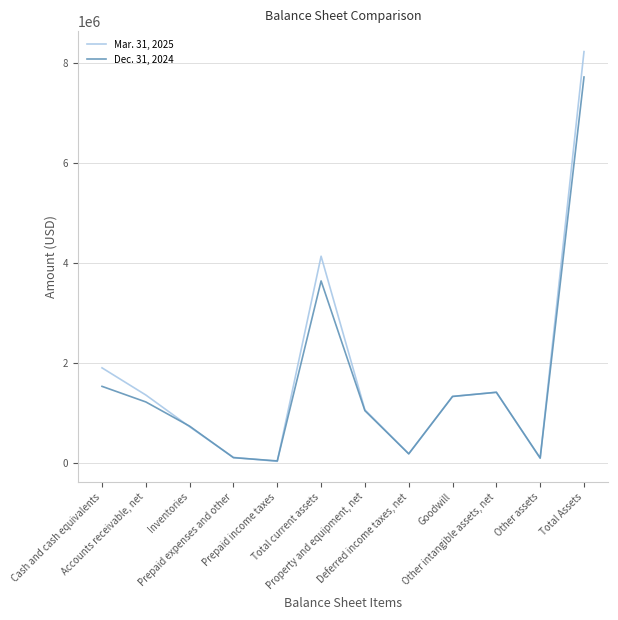

List the series in order of their peak value, highest first.

Mar. 31, 2025, Dec. 31, 2024